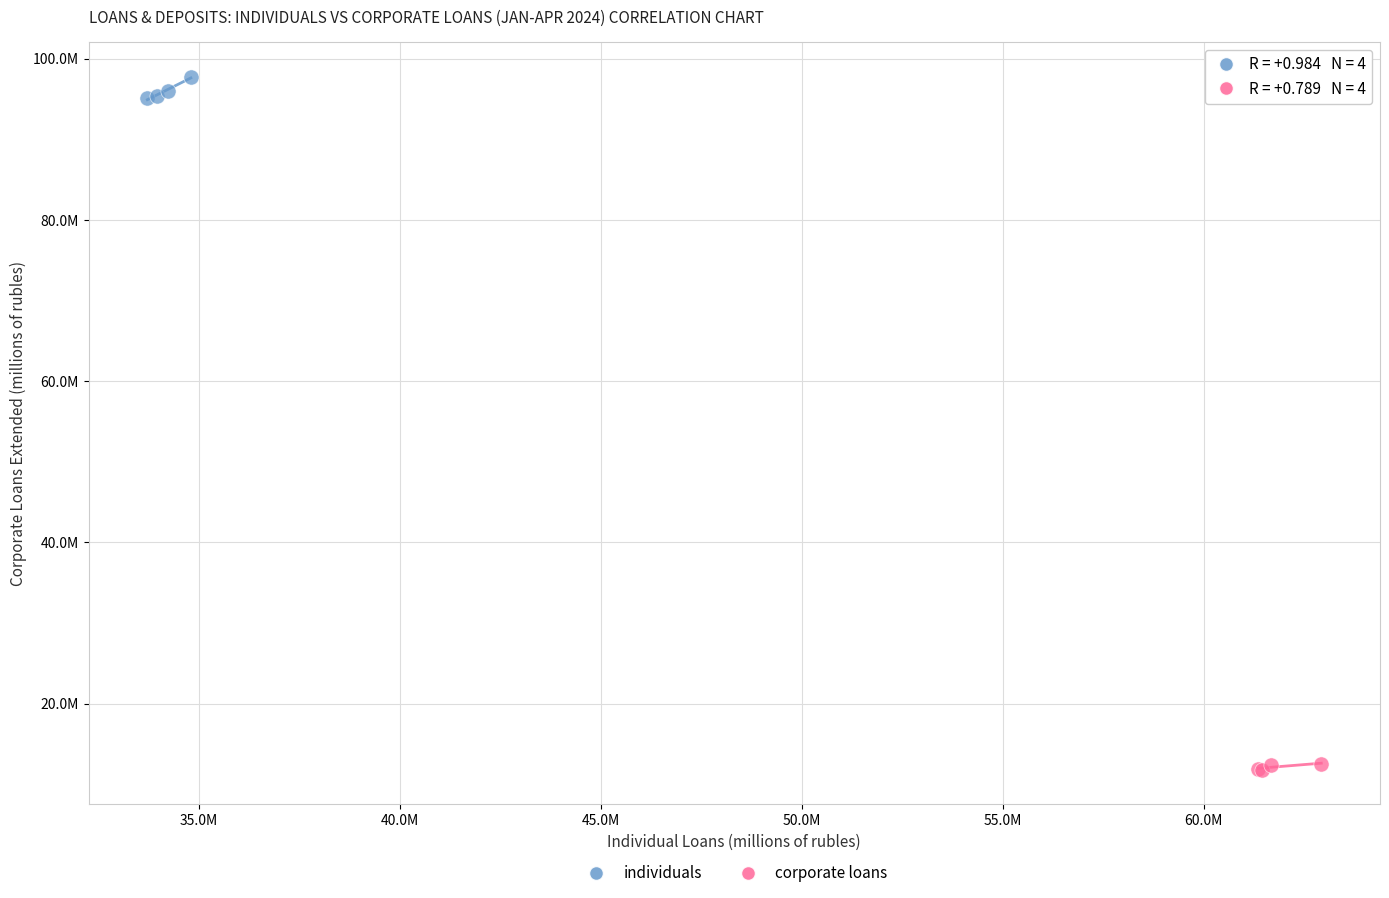

Which series contains the lowest Y value?

corporate loans